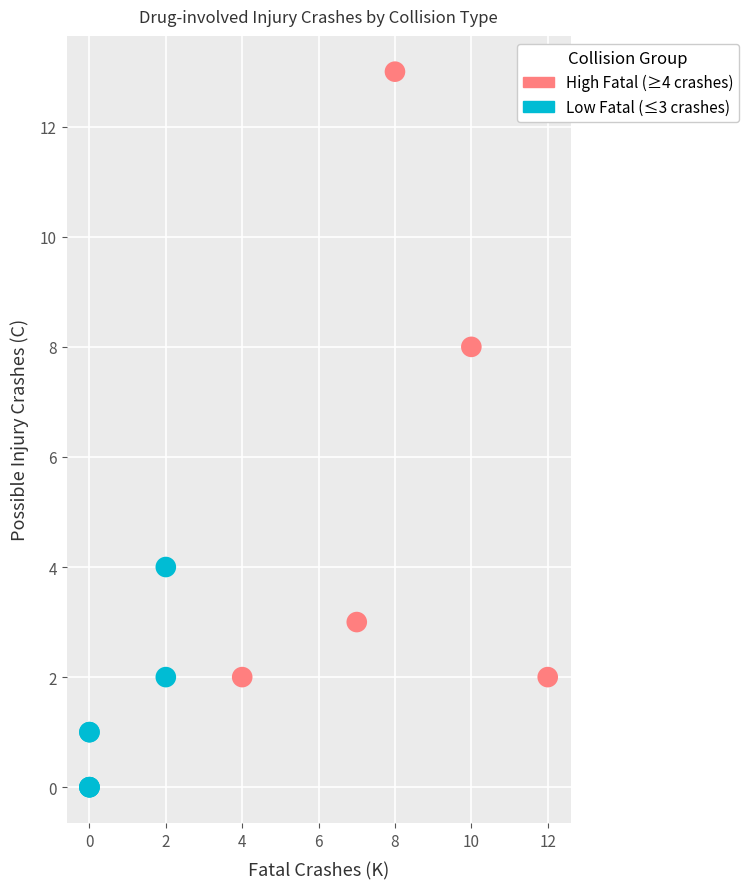

Which series contains the highest Y value?

High Fatal (≥4 crashes)